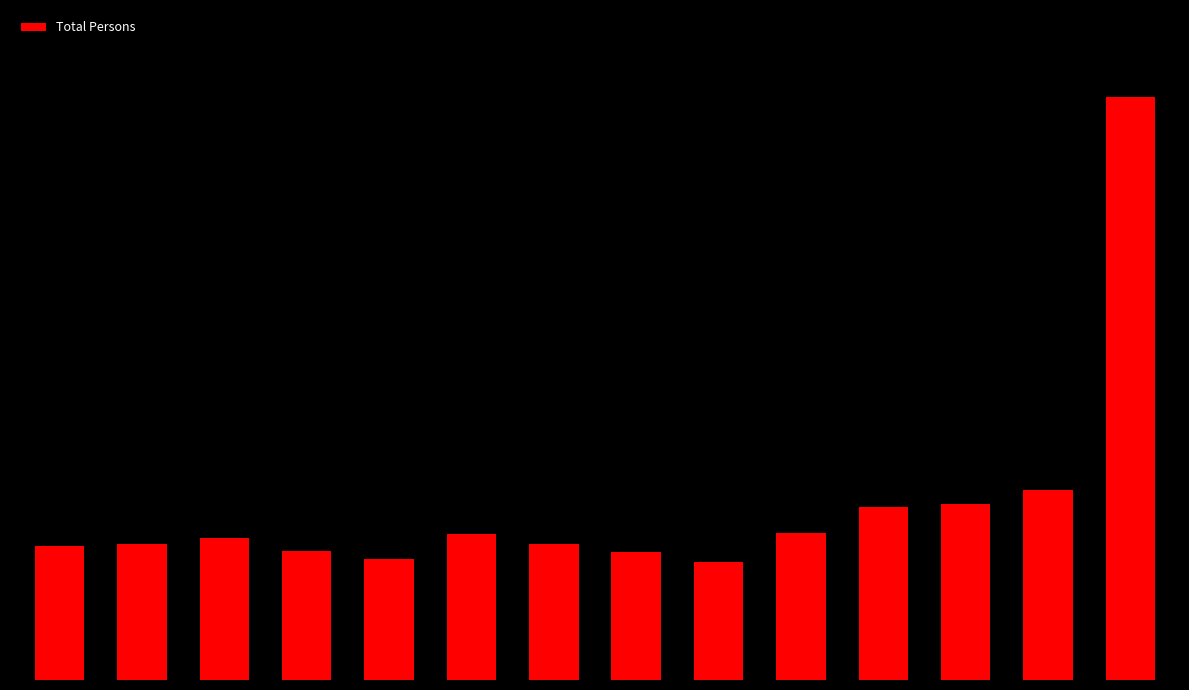

Does the chart contain any negative values?

No